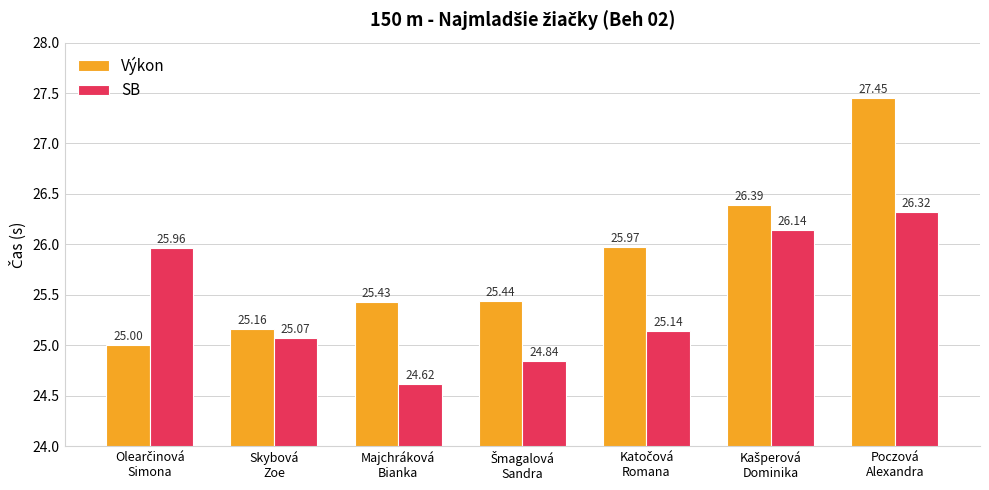

Which series has the largest total across all categories?

Výkon